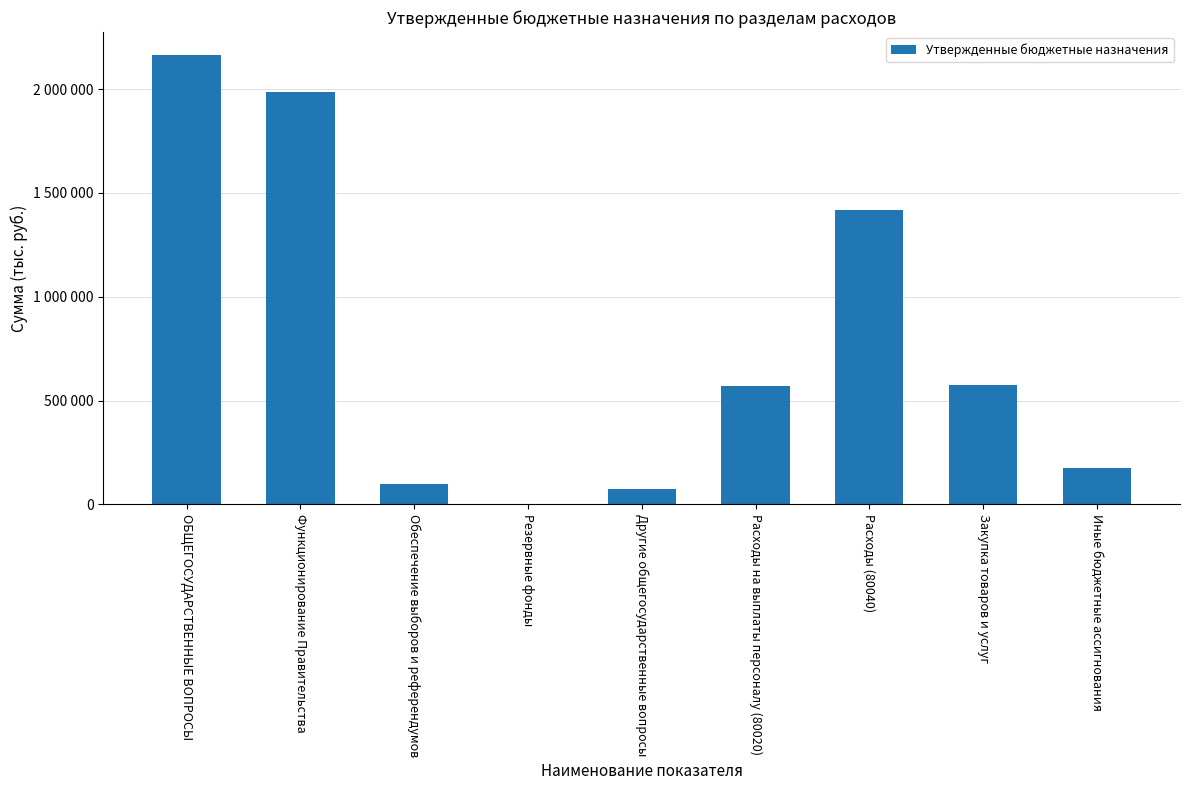

How many categories are shown in the chart?

9